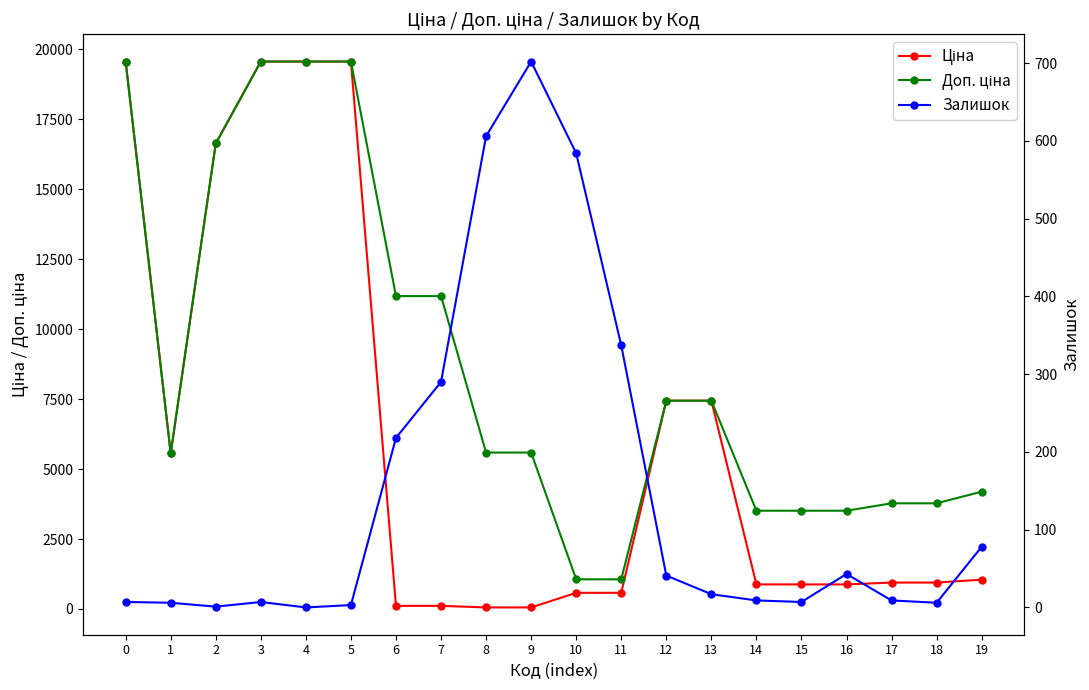

What is the average value of the Залишок series?

148.6